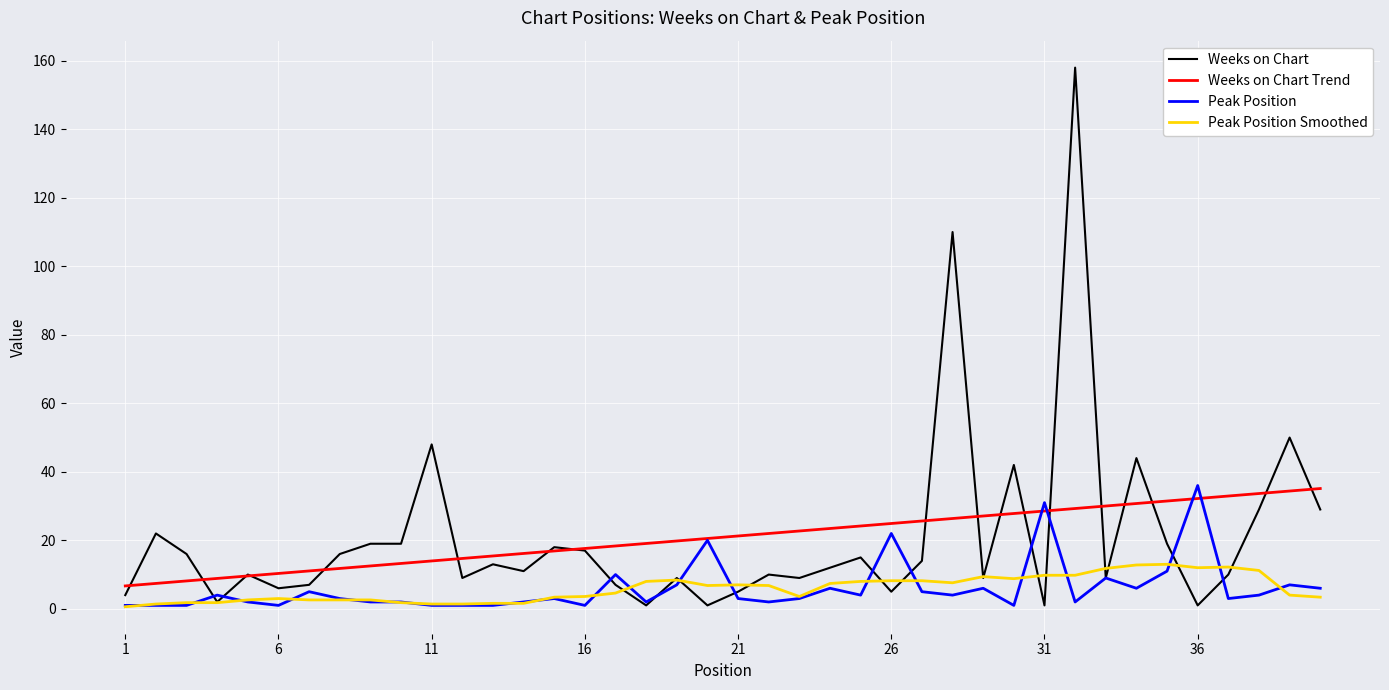

What is the lowest value of the Weeks on Chart Trend series?

6.7